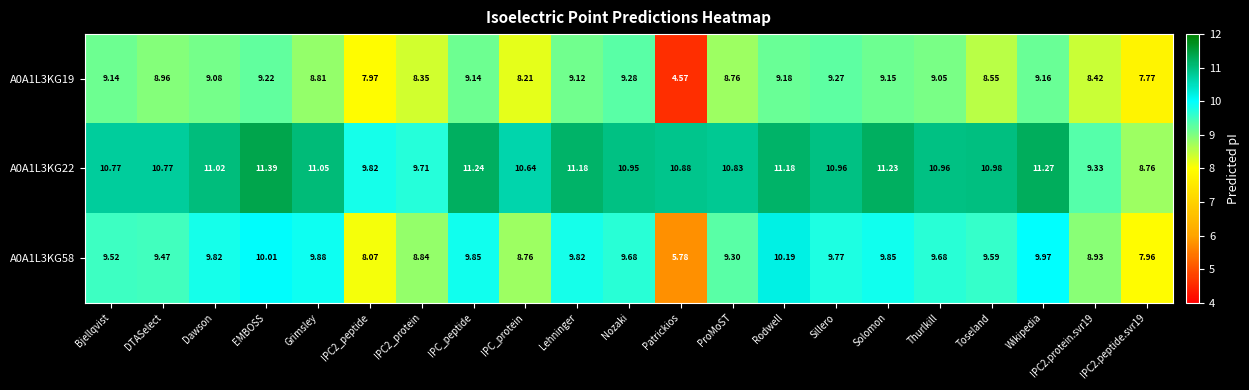

At which category is the sum across all series the highest?

EMBOSS